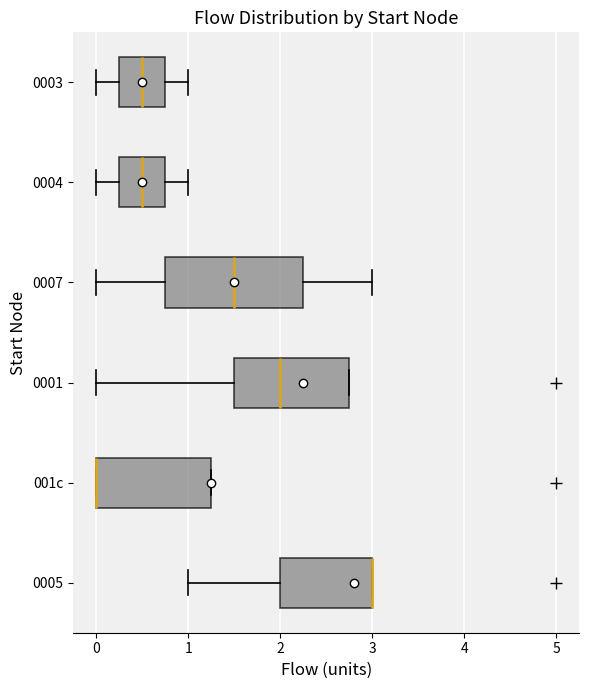

Reading bottom to top, transcribe this box plot: for each box, give where its median line is, the range the box spans, and where its two whiskers end, as read against the x-axis. The values are not printed on the chart, so give them approximately, as read against the axis.

0005: median 3.0 (drawn on the box's right edge), box 2.0 to 3.0, whiskers 1.0 to 3.0
001c: median 0.0 (drawn on the box's left edge), box 0.0 to 1.3, whiskers 0.0 to 1.3
0001: median 2.0, box 1.5 to 2.8, whiskers 0.0 to 2.8
0007: median 1.5, box 0.8 to 2.3, whiskers 0.0 to 3.0
0004: median 0.5, box 0.3 to 0.8, whiskers 0.0 to 1.0
0003: median 0.5, box 0.3 to 0.8, whiskers 0.0 to 1.0